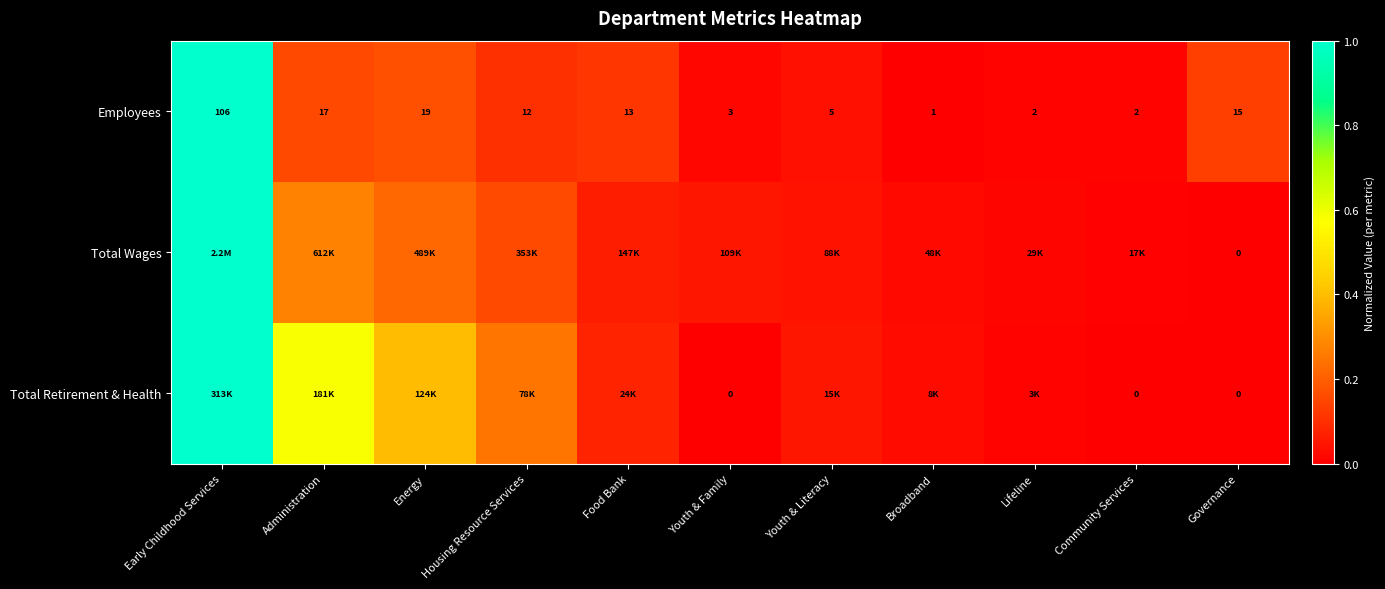

Is the value of Total Wages at Governance greater than the value of Employees at Housing Resource Services?

No